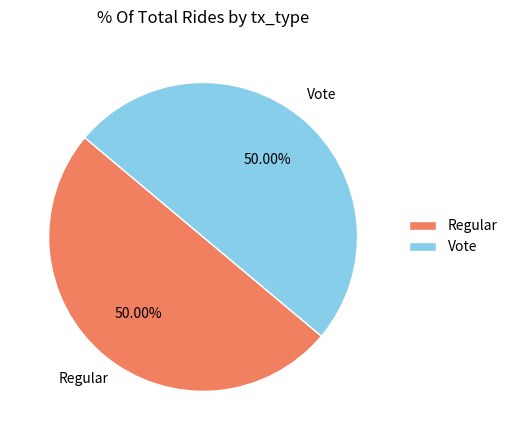

How many segments does this pie chart have?

2